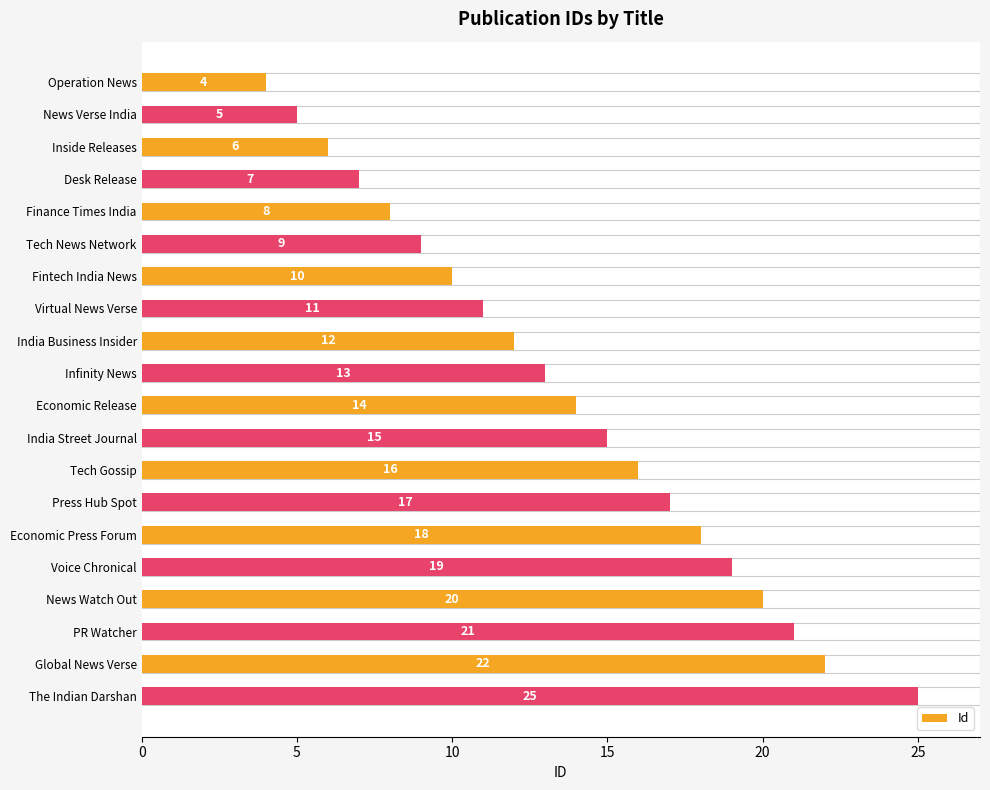

The chart shows a value of 22 at Global News Verse. True or false?

True